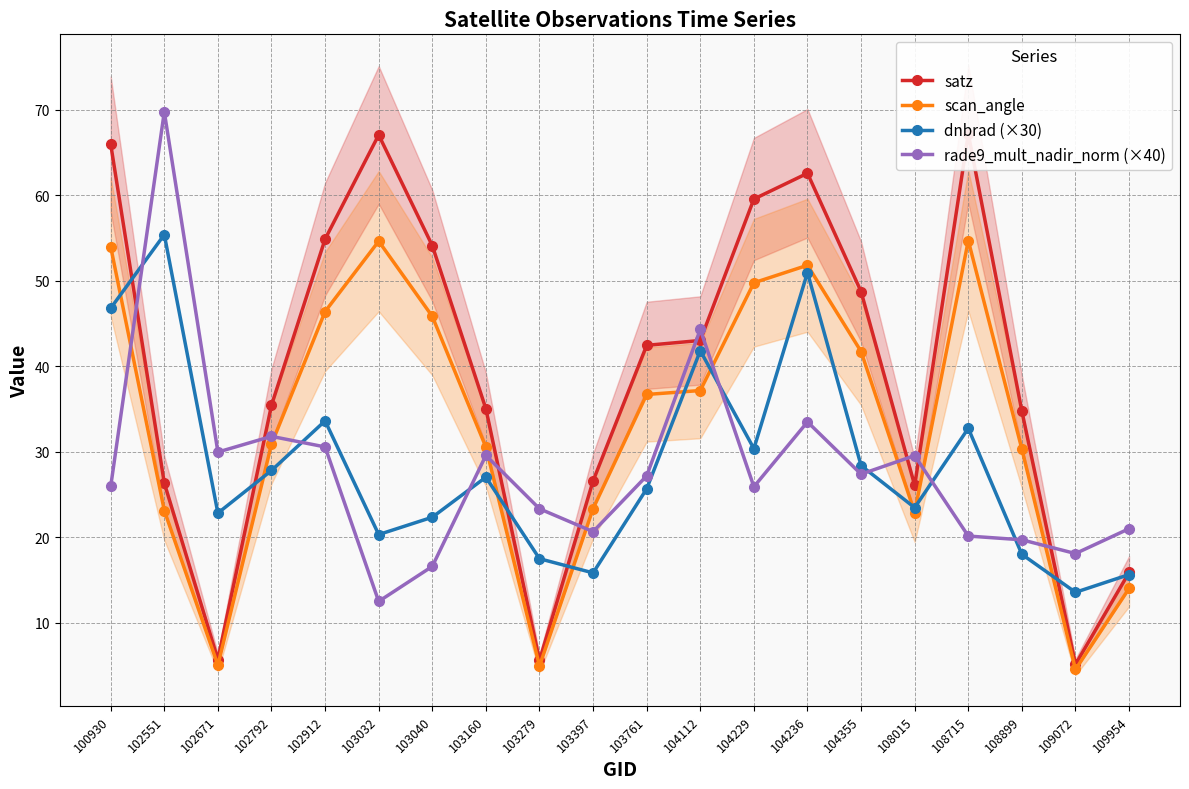

True or false: scan_angle and dnbrad (×30) cross at least once.

True